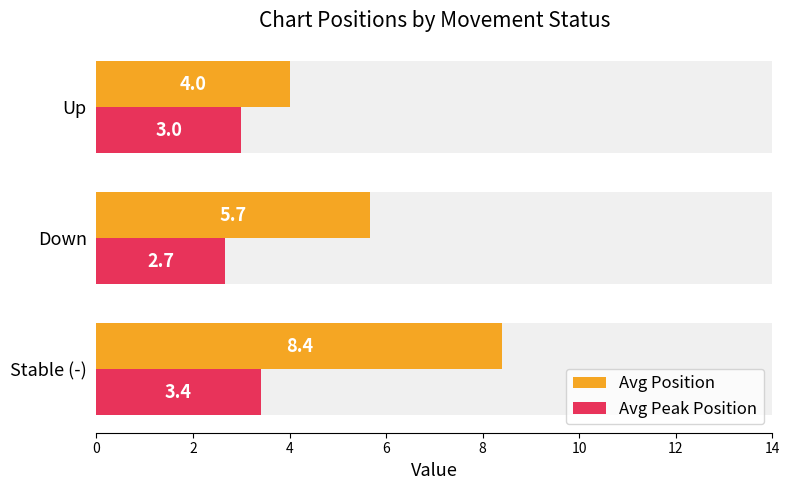

Which series has the largest range (max minus min)?

Avg Position